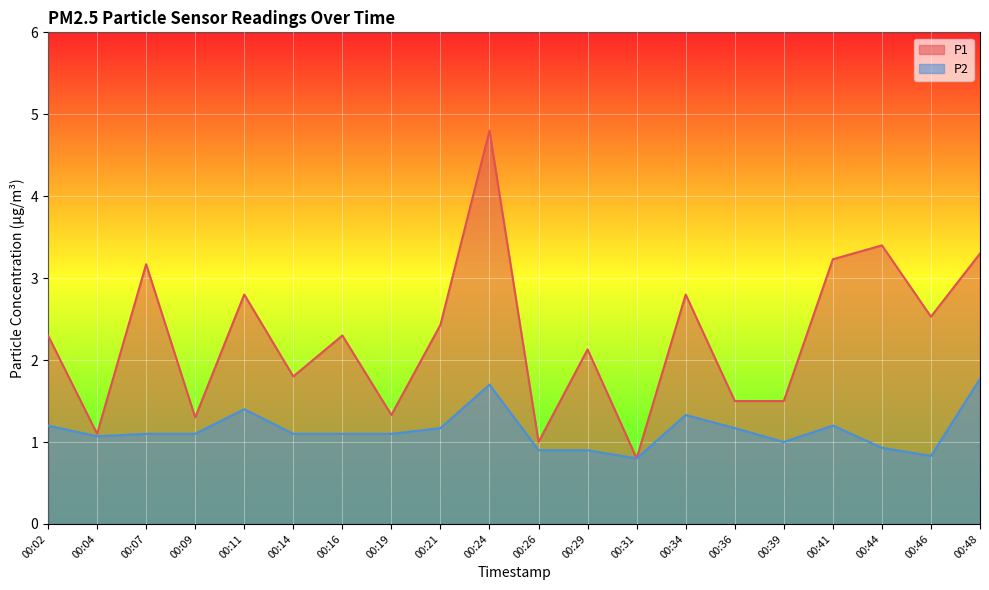

True or false: P2 and P1 intersect in this chart.

False